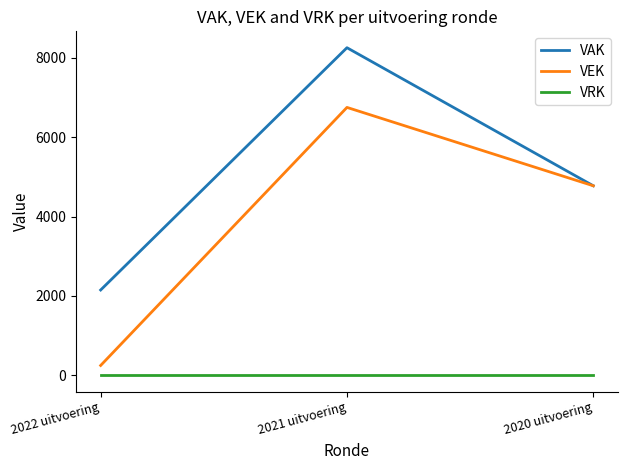

Is this an area chart (filled region under the line)?

No